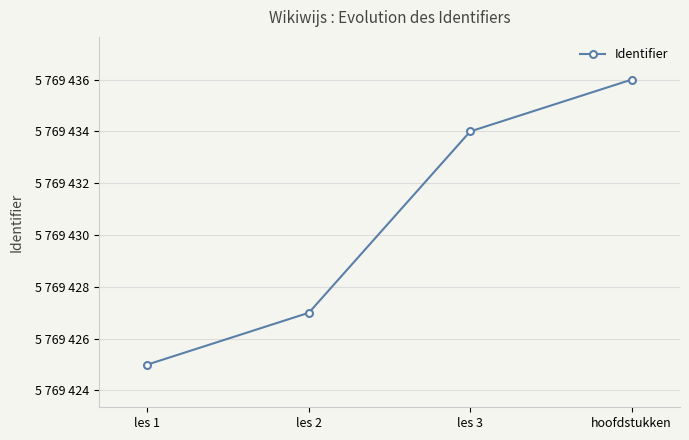

Between hoofdstukken and les 2, which is larger?

hoofdstukken